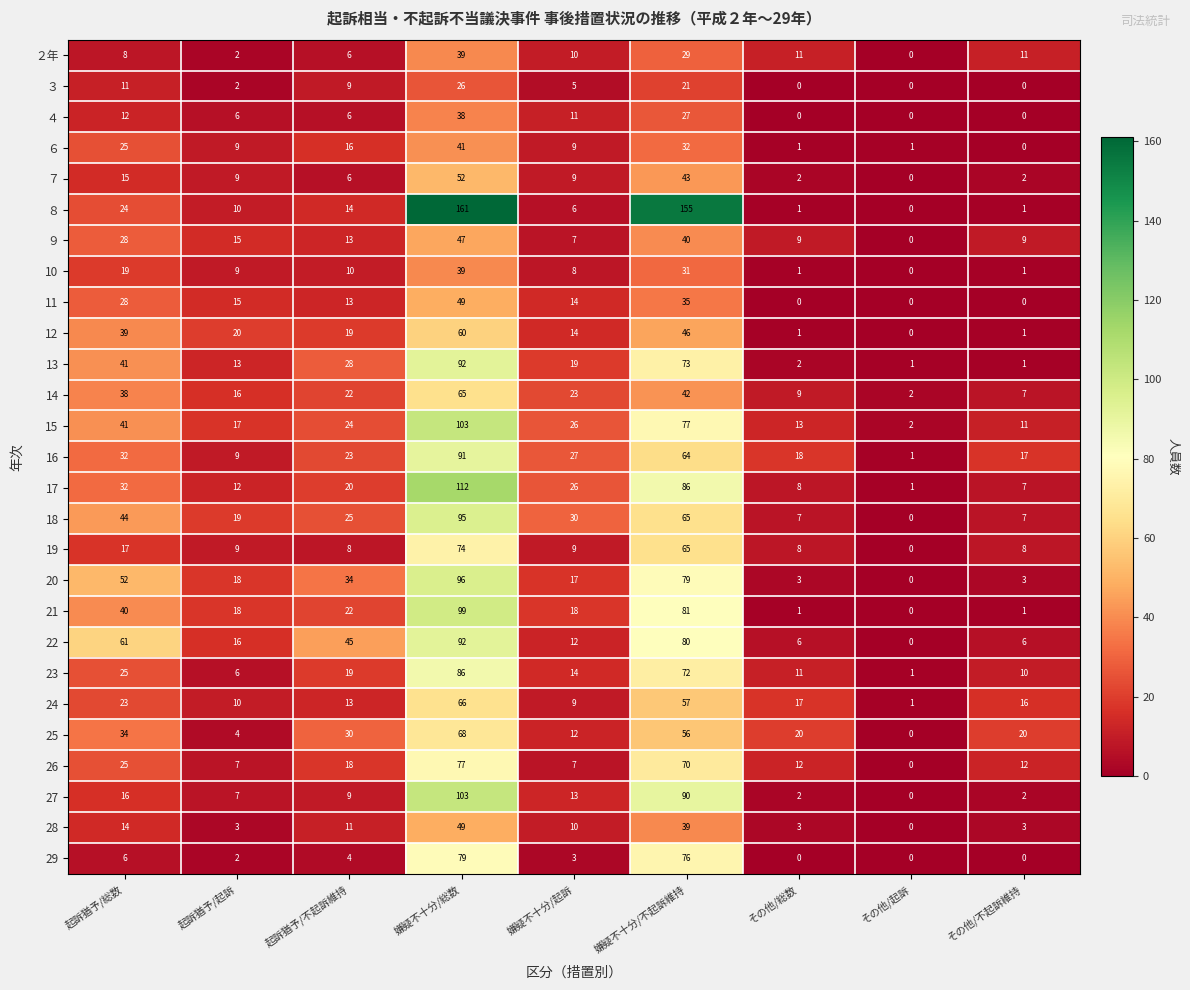

What is the total value across all series at 嫌疑不十分/不起訴維持?

1631